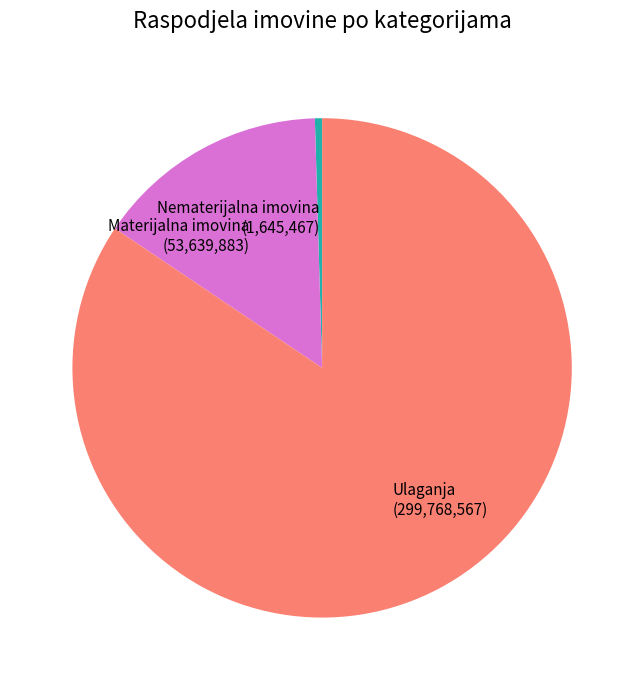

What is the largest slice in the pie chart?

Ulaganja (299,768,567)